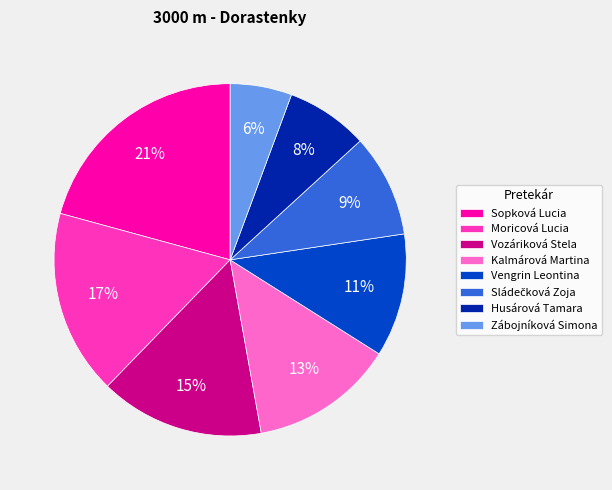

How many slices are in this pie chart?

8